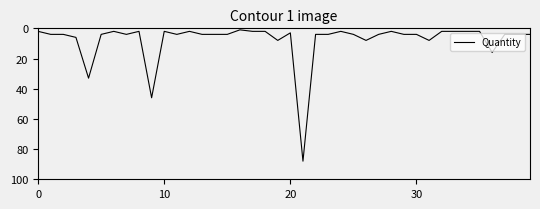

What is the difference between the maximum and minimum values?

87